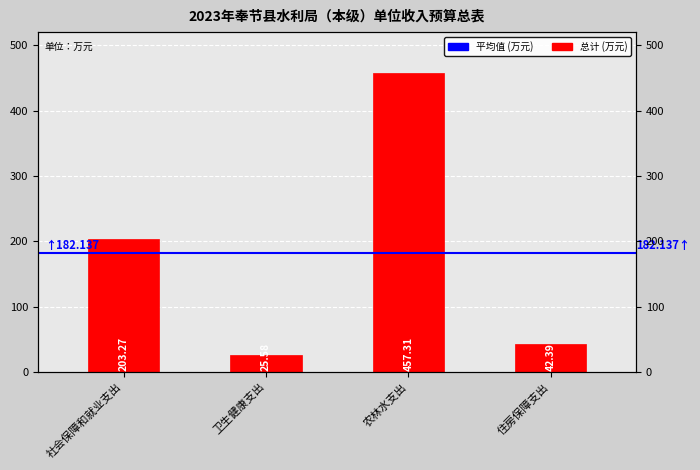

Reading left to right, transcribe all the data shown in this chart.

203.3	25.6	457.3	42.4